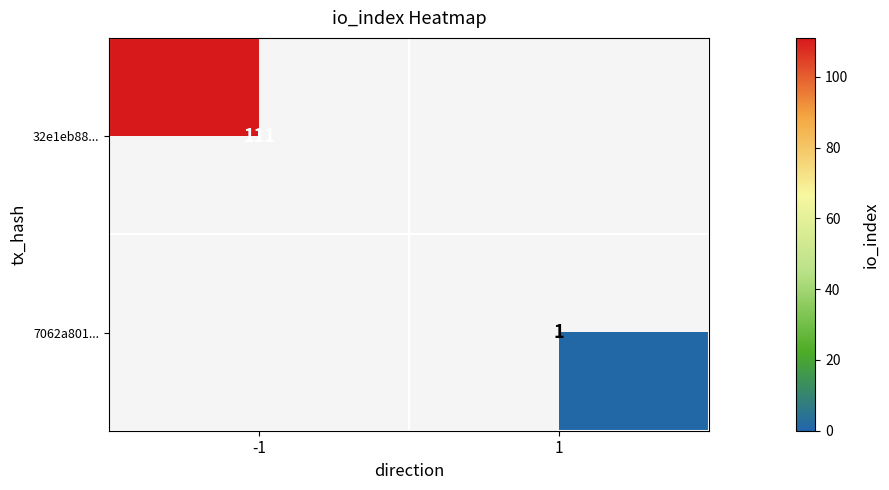

The 32e1eb88... series shows 111 at -1. True or false?

True